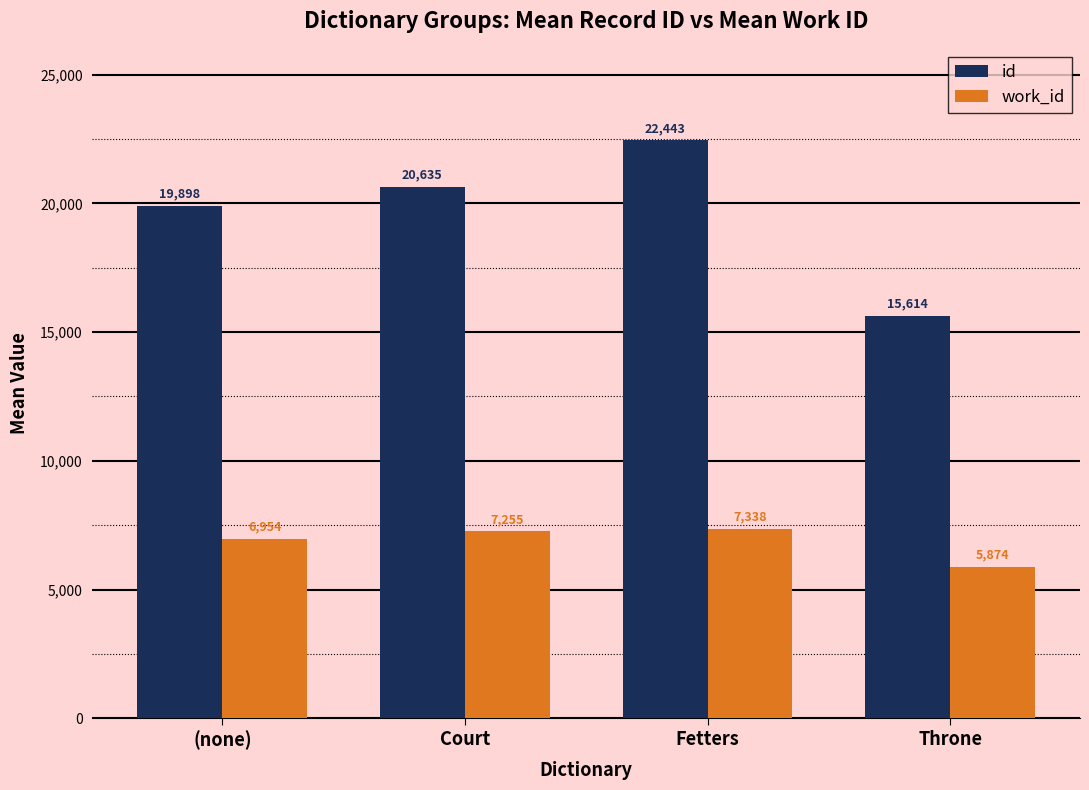

What are all the series names shown in the legend?

id, work_id